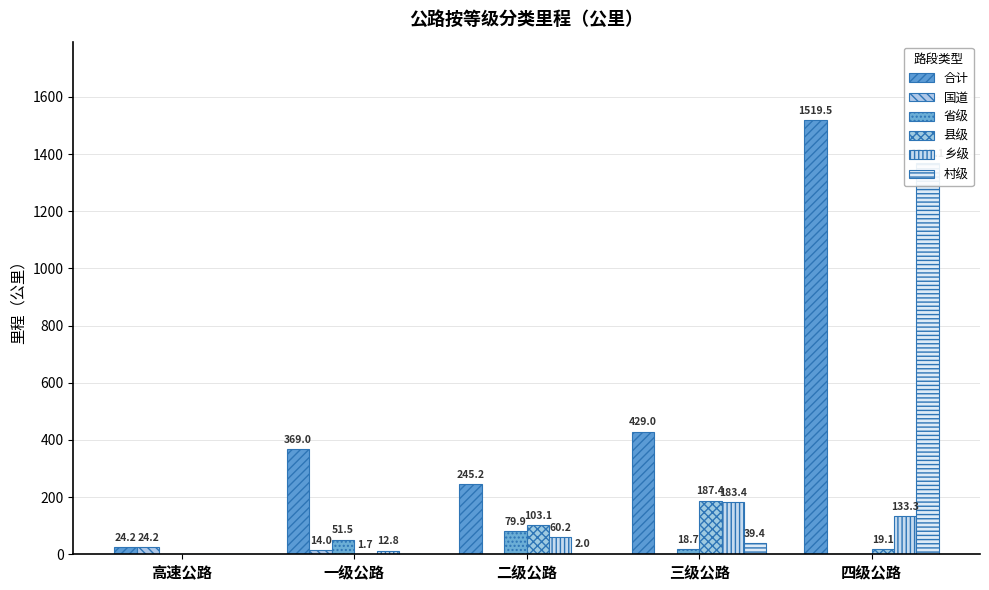

Reading left to right, what are all the values shown in this chart?

合计: 高速公路=24.2	一级公路=369.0	二级公路=245.2	三级公路=429.0	四级公路=1519.5
国道: 高速公路=24.2	一级公路=14.0	二级公路=0.0	三级公路=0.0	四级公路=0.0
省级: 高速公路=0.0	一级公路=51.5	二级公路=79.9	三级公路=18.7	四级公路=0.0
县级: 高速公路=0.0	一级公路=1.7	二级公路=103.1	三级公路=187.4	四级公路=19.1
乡级: 高速公路=0.0	一级公路=12.8	二级公路=60.2	三级公路=183.4	四级公路=133.3
村级: 高速公路=0.0	一级公路=0.0	二级公路=2.0	三级公路=39.4	四级公路=1367.1